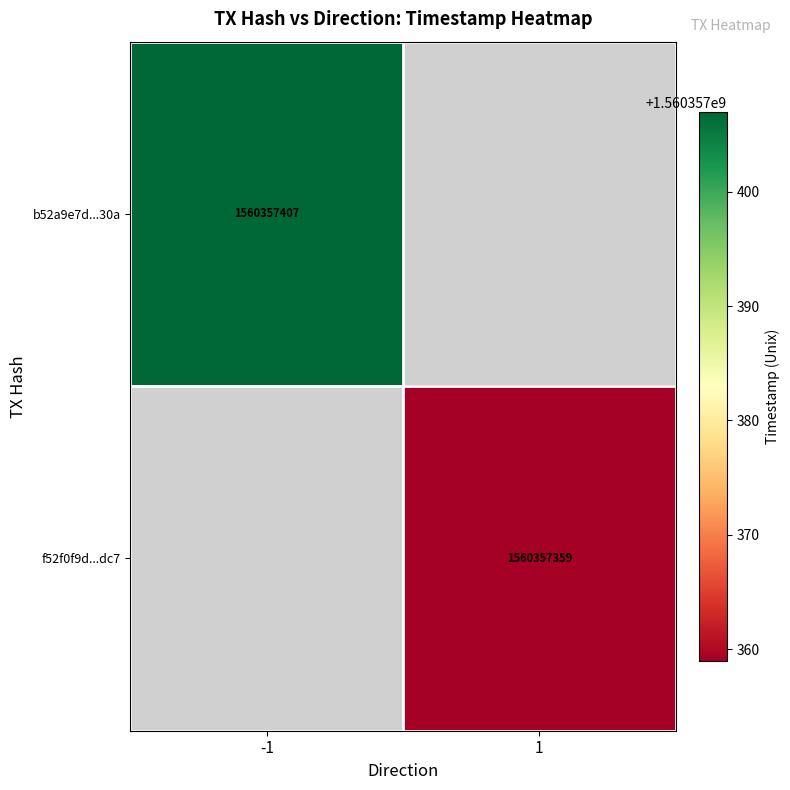

Reading left to right, transcribe all the data shown in this chart.

b52a9e7d4501132a499323828b6832a78dad30a: -1	1560357407
f52f0f9d3bc6bc3431fa39e20de5b9f0e7ffdc7: 1	1560357359